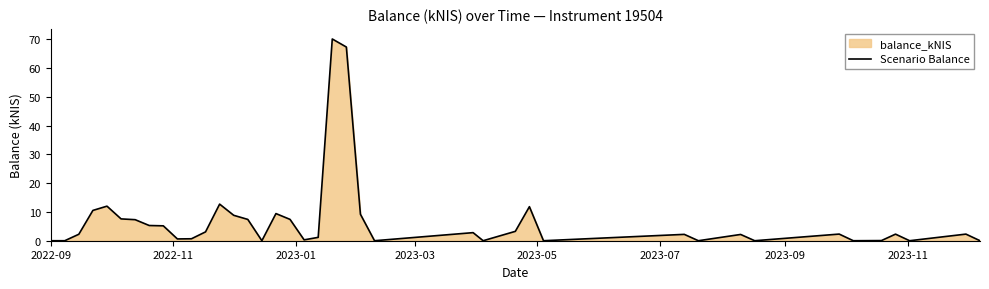

What is the maximum value shown in the chart?

70.2